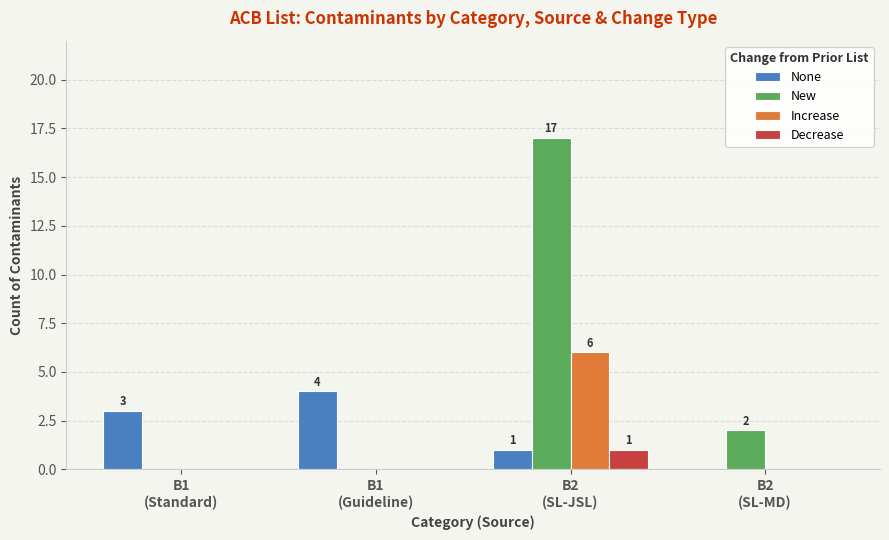

What is the greatest value displayed?

17